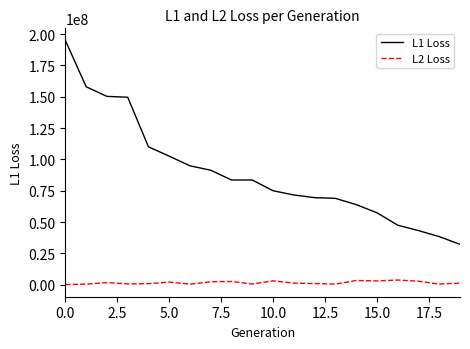

Which series has the largest total across all categories?

L1 Loss